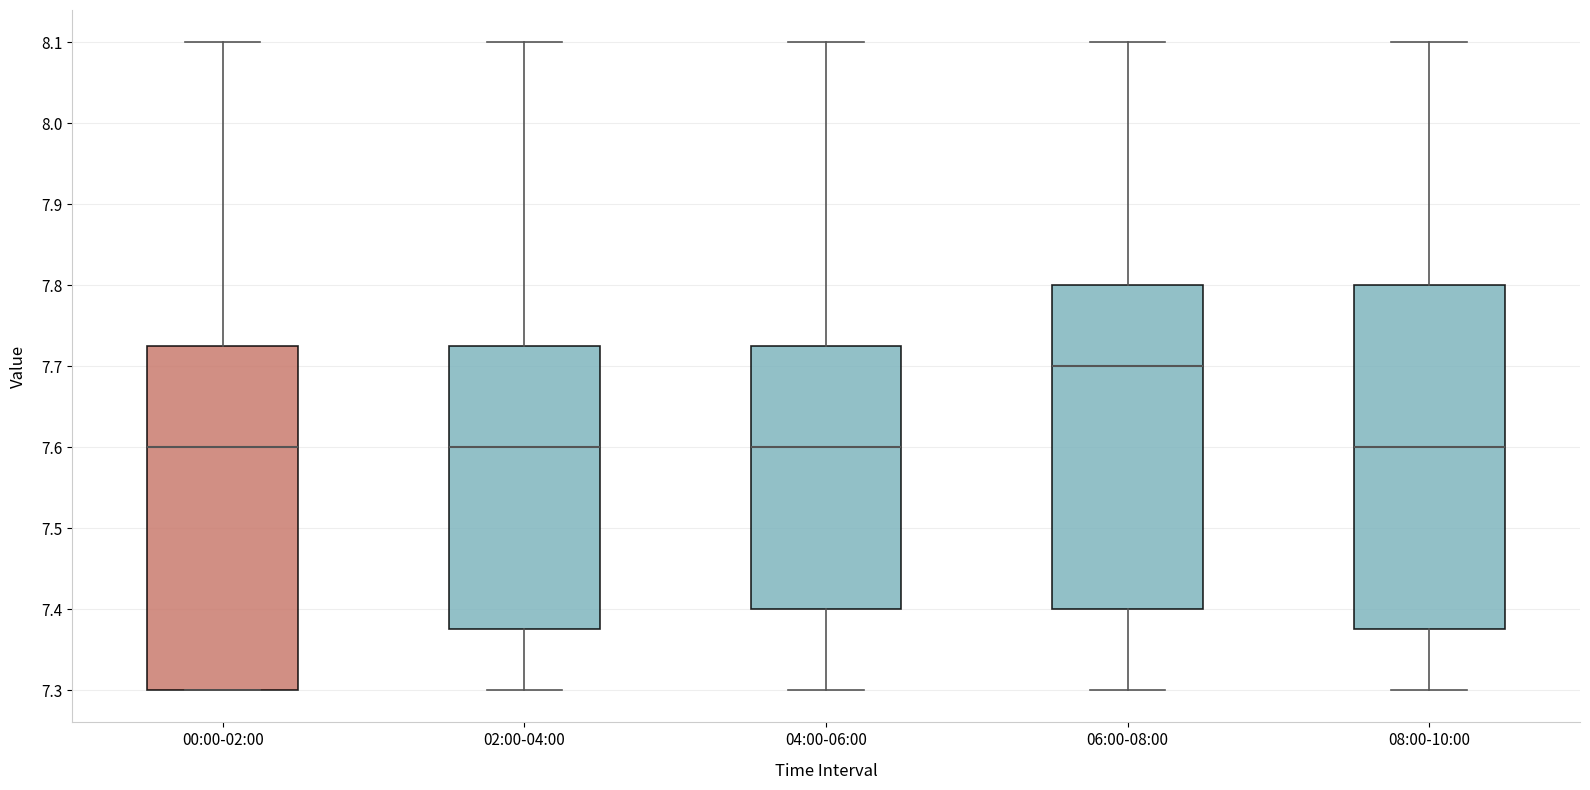

Reading left to right, transcribe this box plot: for each box, give where its median line is, the range the box spans, and where its two whiskers end, as read against the y-axis. The values are not printed on the chart, so give them approximately, as read against the axis.

00:00-02:00: median 7.60, box 7.30 to 7.73, whiskers 7.30 to 8.10
02:00-04:00: median 7.60, box 7.38 to 7.73, whiskers 7.30 to 8.10
04:00-06:00: median 7.60, box 7.40 to 7.73, whiskers 7.30 to 8.10
06:00-08:00: median 7.70, box 7.40 to 7.80, whiskers 7.30 to 8.10
08:00-10:00: median 7.60, box 7.38 to 7.80, whiskers 7.30 to 8.10